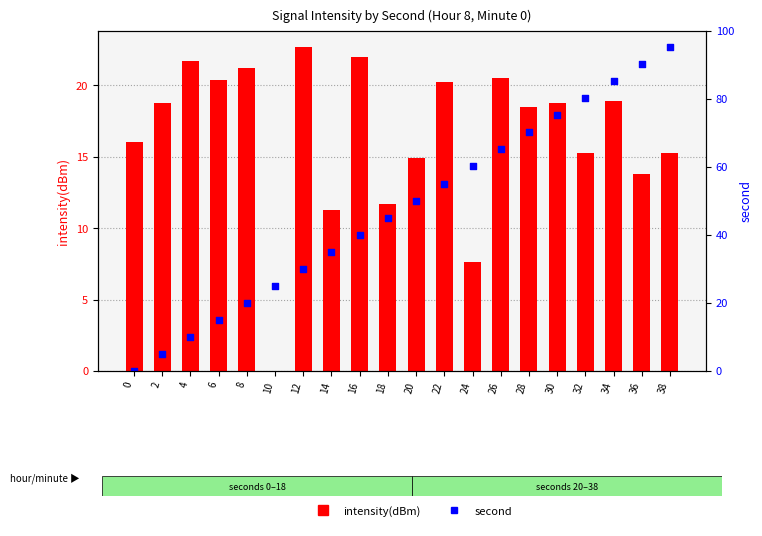

At how many categories does at least one series exceed 22?

2